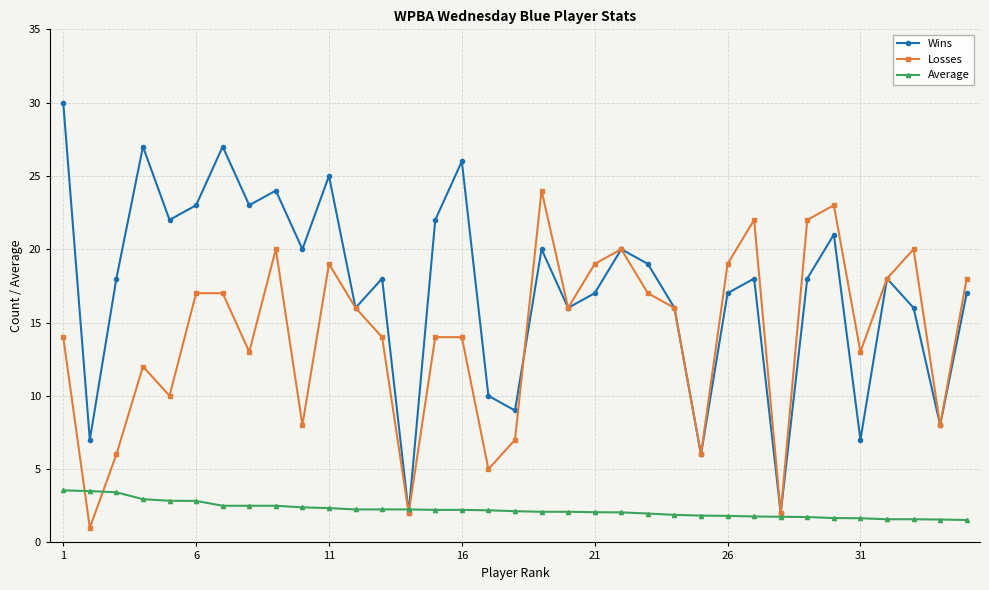

What is the minimum value shown in the chart?

1.0